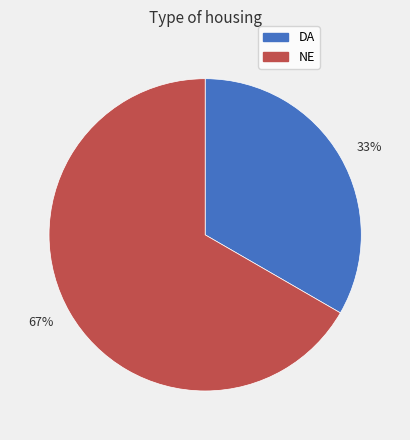

Which has a higher value, 33% or 67%?

67%